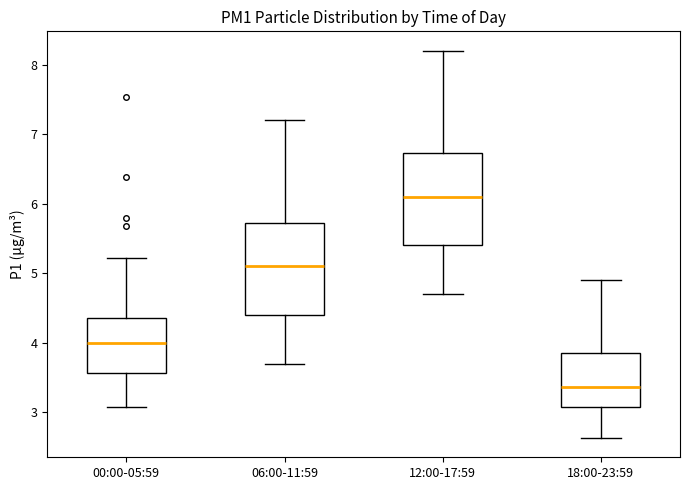

Reading left to right, transcribe this box plot: for each box, give where its median line is, the range the box spans, and where its two whiskers end, as read against the y-axis. The values are not printed on the chart, so give them approximately, as read against the axis.

00:00-05:59: median 4.0, box 3.6 to 4.4, whiskers 3.1 to 5.2
06:00-11:59: median 5.1, box 4.4 to 5.7, whiskers 3.7 to 7.2
12:00-17:59: median 6.1, box 5.4 to 6.7, whiskers 4.7 to 8.2
18:00-23:59: median 3.4, box 3.1 to 3.9, whiskers 2.6 to 4.9